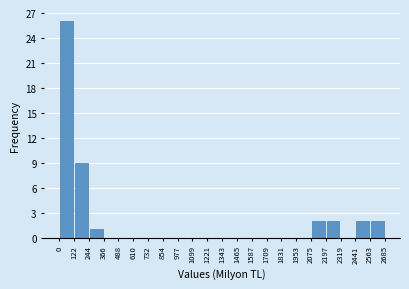

Reading left to right, list every bar in this chart as the range it spans on the x-axis followed by its height. The values are not printed on the chart, so give them approximately, as read against the axis.

0 to 122: 26
122 to 244: 9
244 to 366: 1
366 to 488: 0
488 to 610: 0
610 to 732: 0
732 to 854: 0
854 to 977: 0
977 to 1099: 0
1099 to 1221: 0
1221 to 1343: 0
1343 to 1465: 0
1465 to 1587: 0
1587 to 1709: 0
1709 to 1831: 0
1831 to 1953: 0
1953 to 2075: 0
2075 to 2197: 2
2197 to 2319: 2
2319 to 2441: 0
2441 to 2563: 2
2563 to 2685: 2